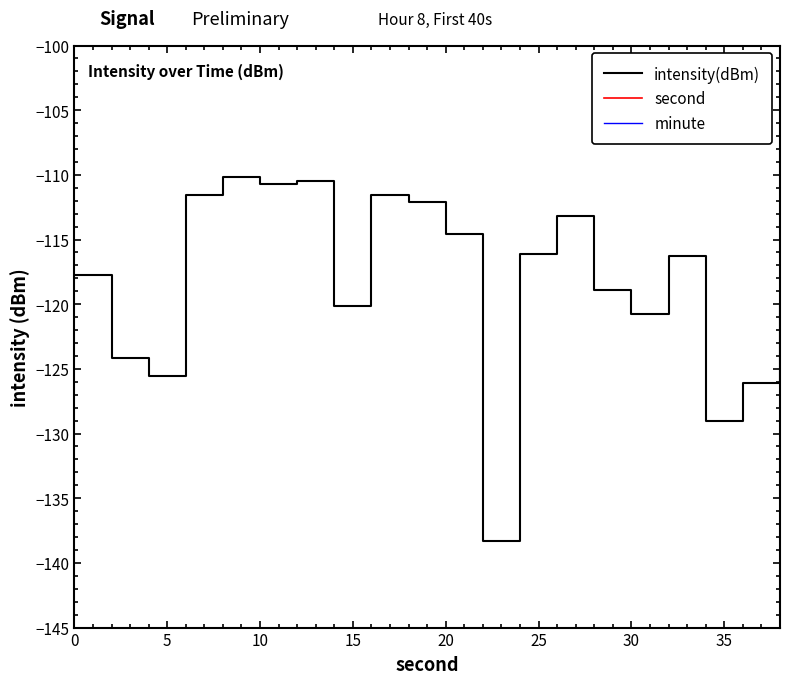

True or false: intensity(dBm) and minute intersect in this chart.

False